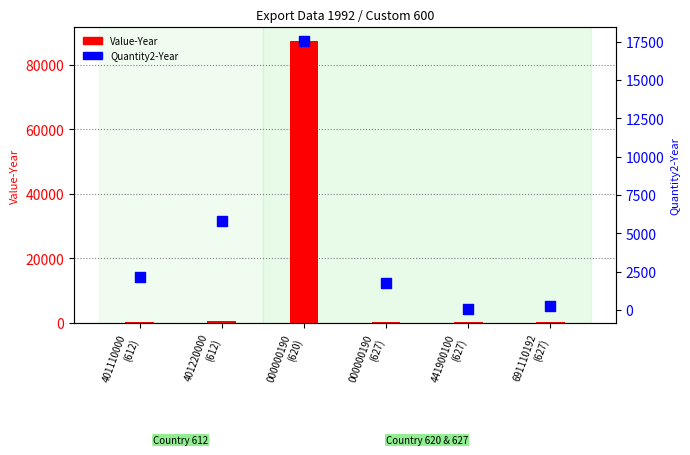

At which category is the sum across all series the highest?

000000190
(620)